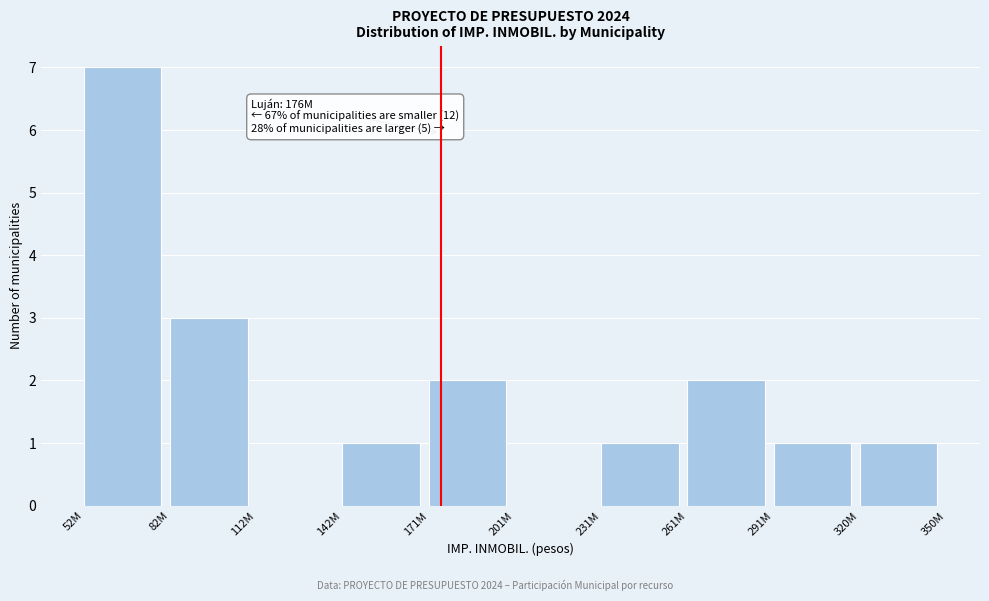

Reading left to right, what are all the values shown in this chart?

52M=7	82M=3	112M=0	142M=1	171M=2	201M=0	231M=1	261M=2	291M=1	320M=1